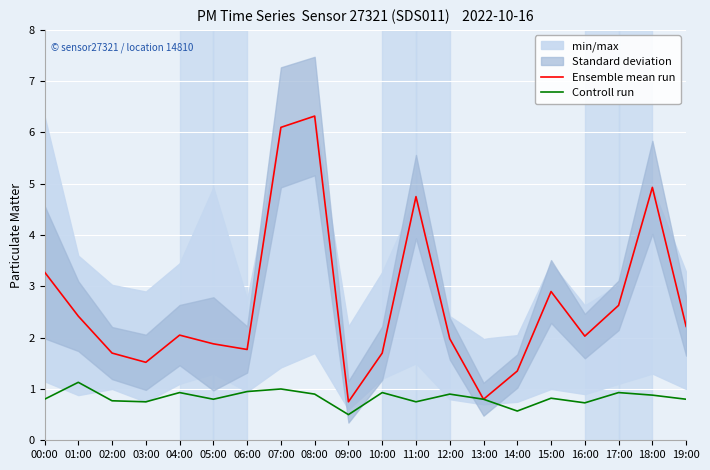

What is the difference between the maximum and minimum values in the Controll run series?

0.6